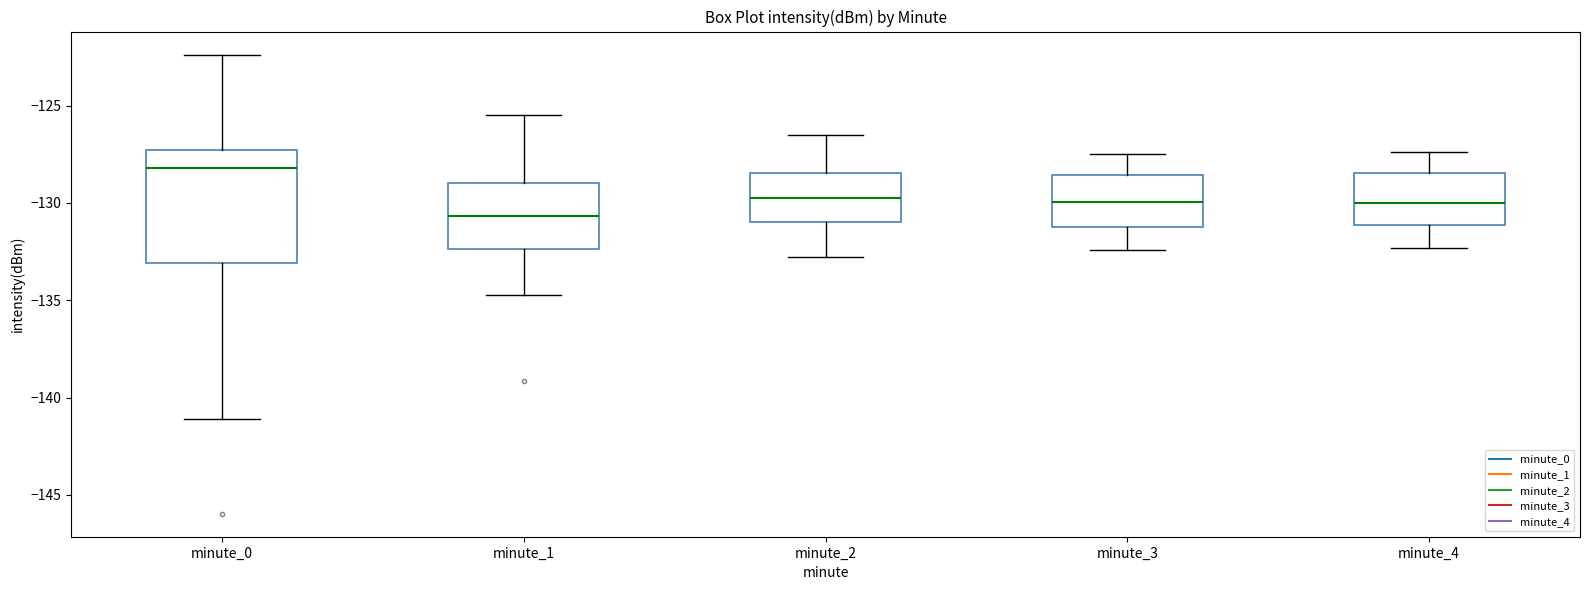

Which box is the tallest, from its lower edge to its upper edge?

minute_0